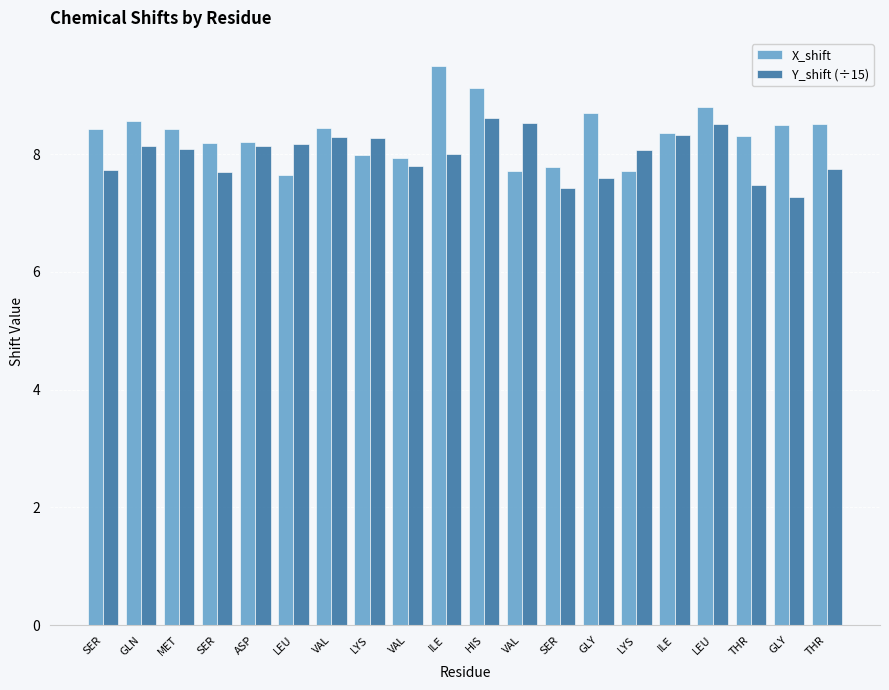

List the labels in order of X_shift value, smallest first.

LEU, LYS, VAL, SER, VAL, LYS, SER, ASP, THR, ILE, SER, MET, VAL, GLY, THR, GLN, GLY, LEU, HIS, ILE